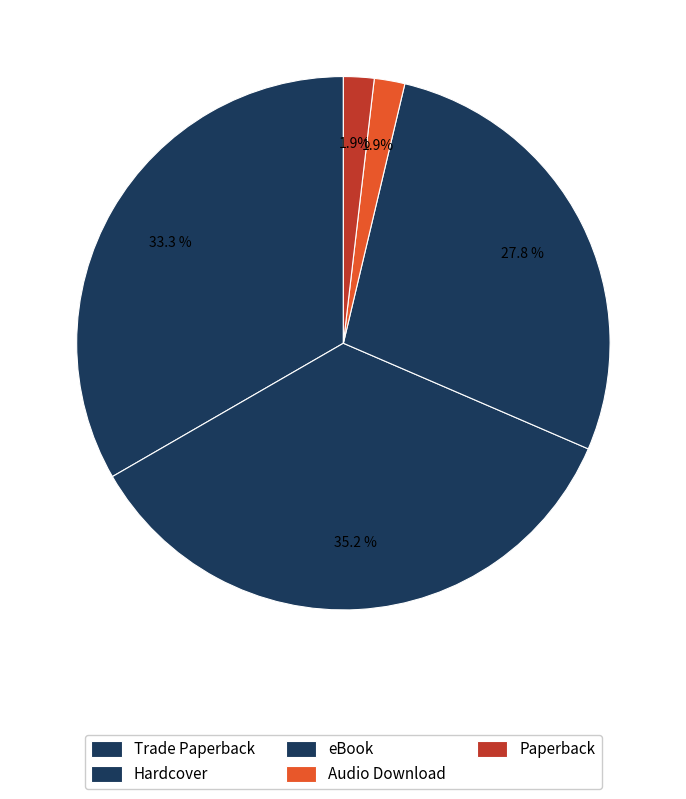

To the nearest percent, what is the difference between the Audio Download and Trade Paperback slice percentages?

31%